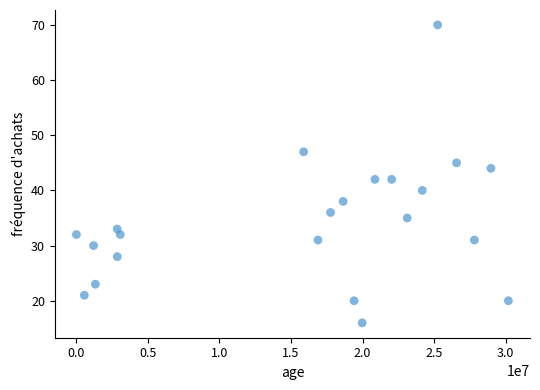

What is the range of Y values (max minus min)?

54